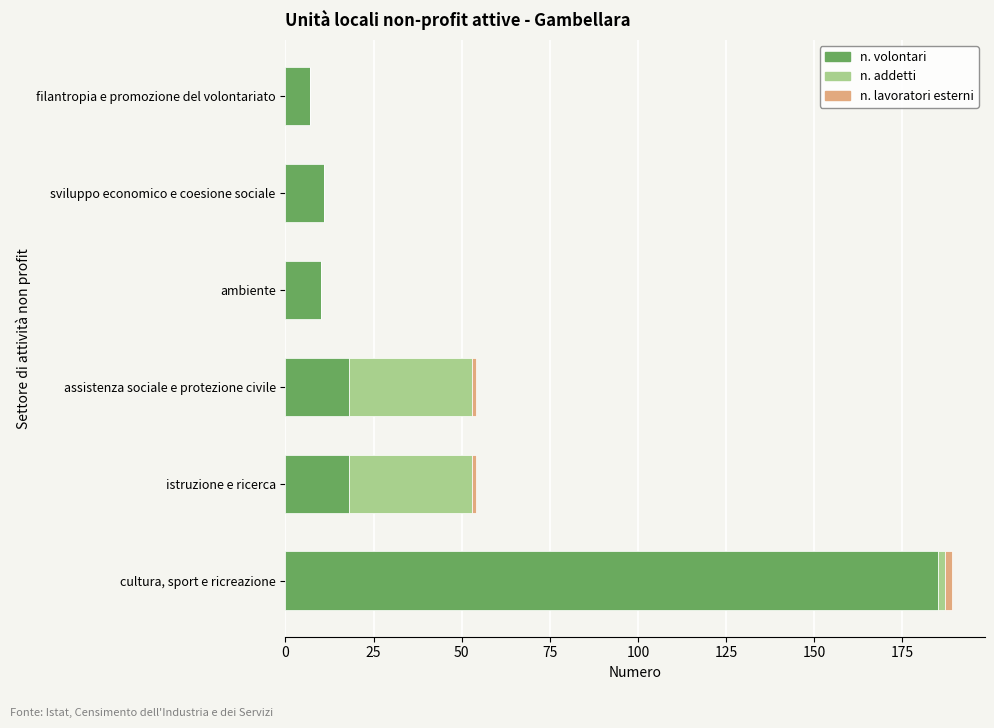

Read the n. volontari value at filantropia e promozione del volontariato.

7